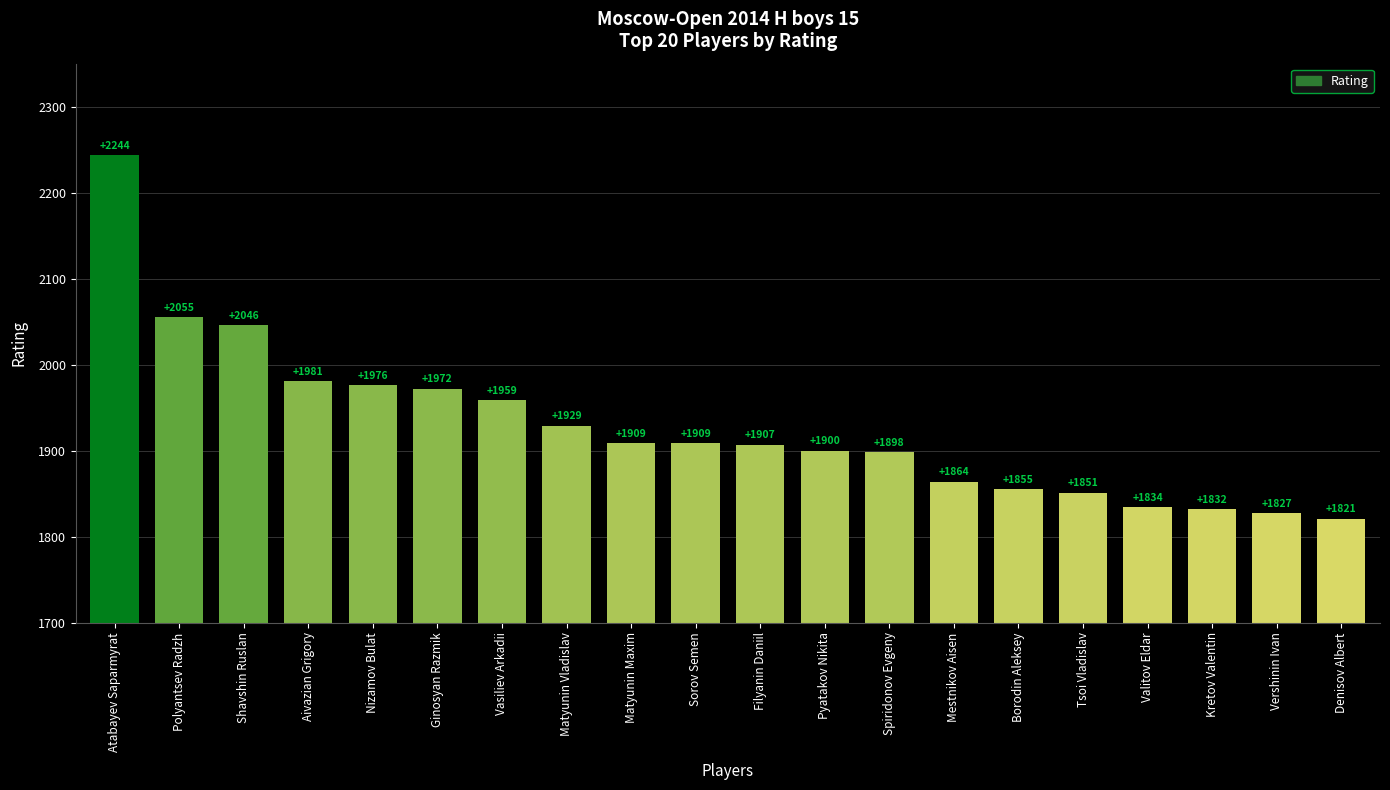

What is the difference between the second highest and minimum values?

234